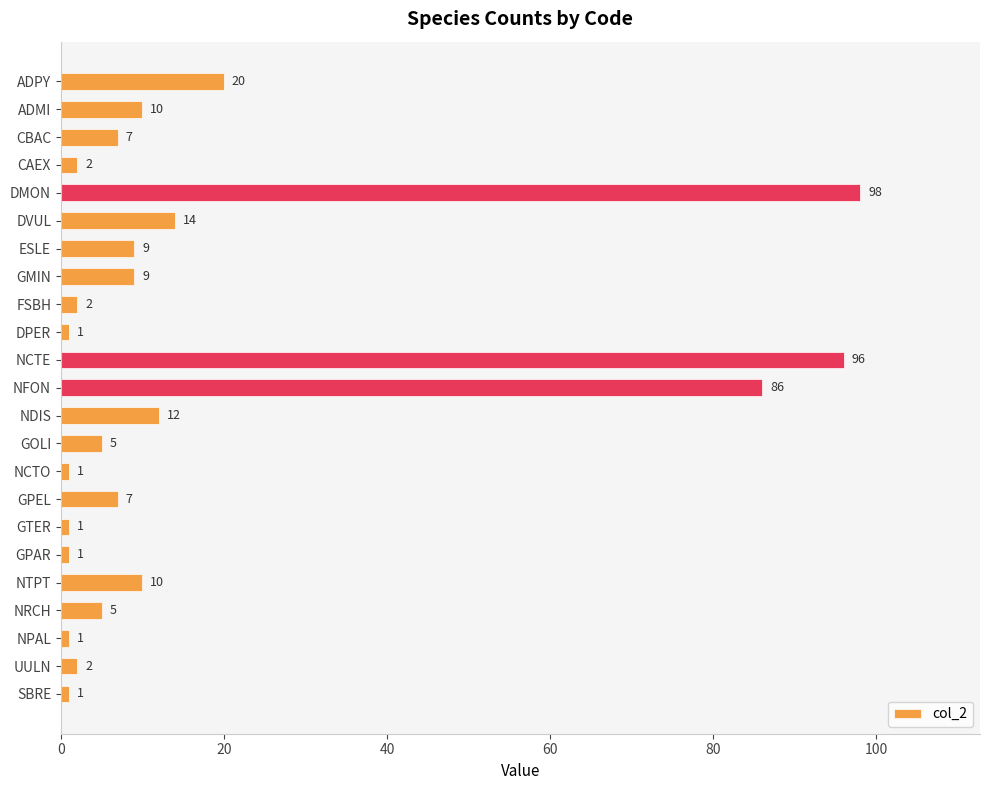

What is the change in value from CBAC to NCTE?

+89